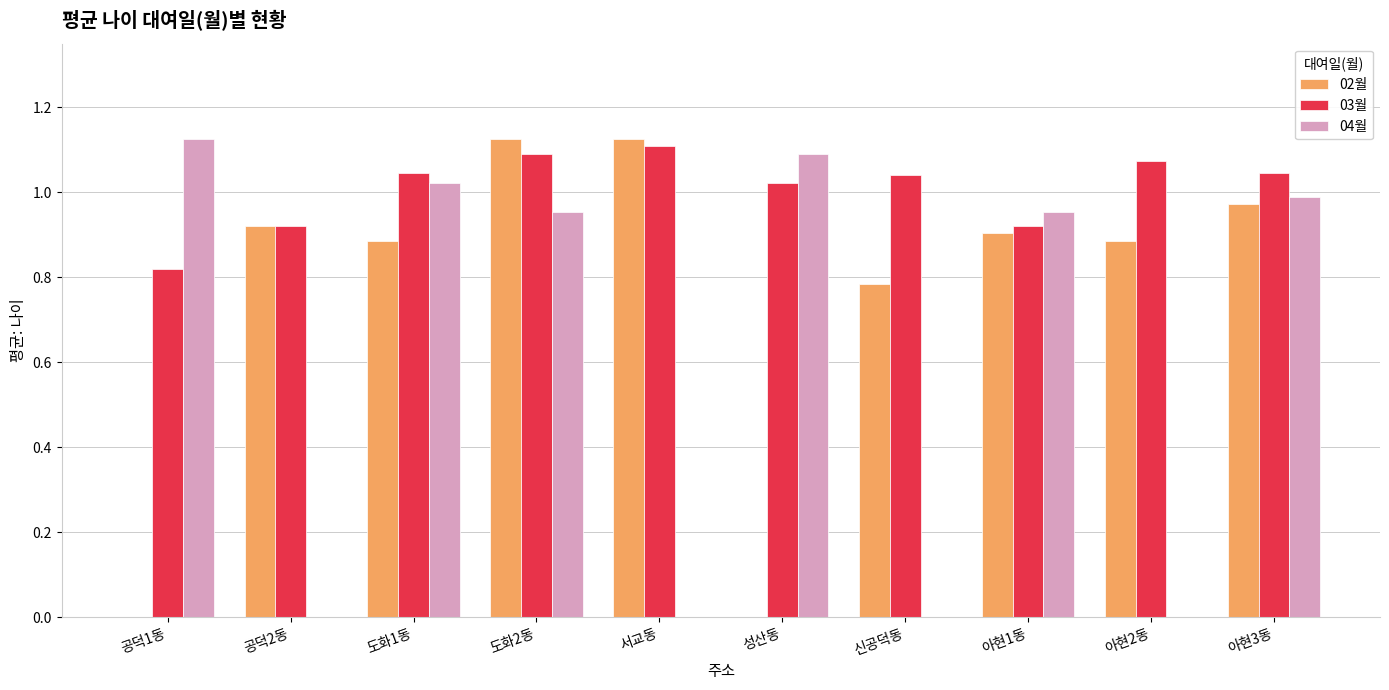

Which series changed the most between 서교동 and 아현1동?

04월